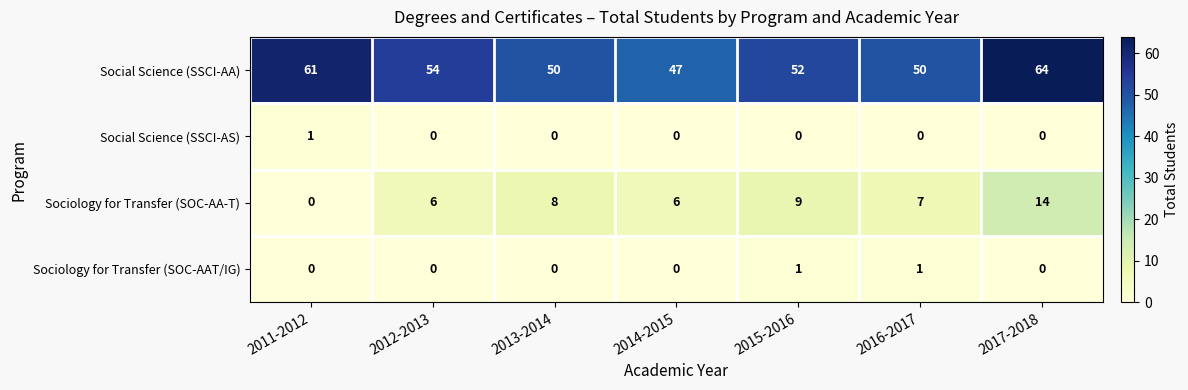

What is the spread (max minus min) of values at 2014-2015?

47